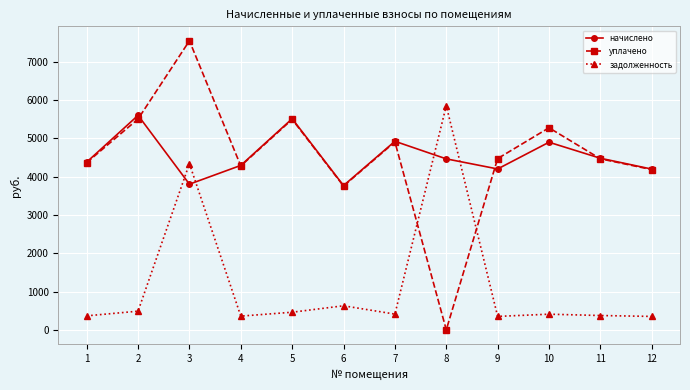

How many times do уплачено and задолженность cross each other?

2